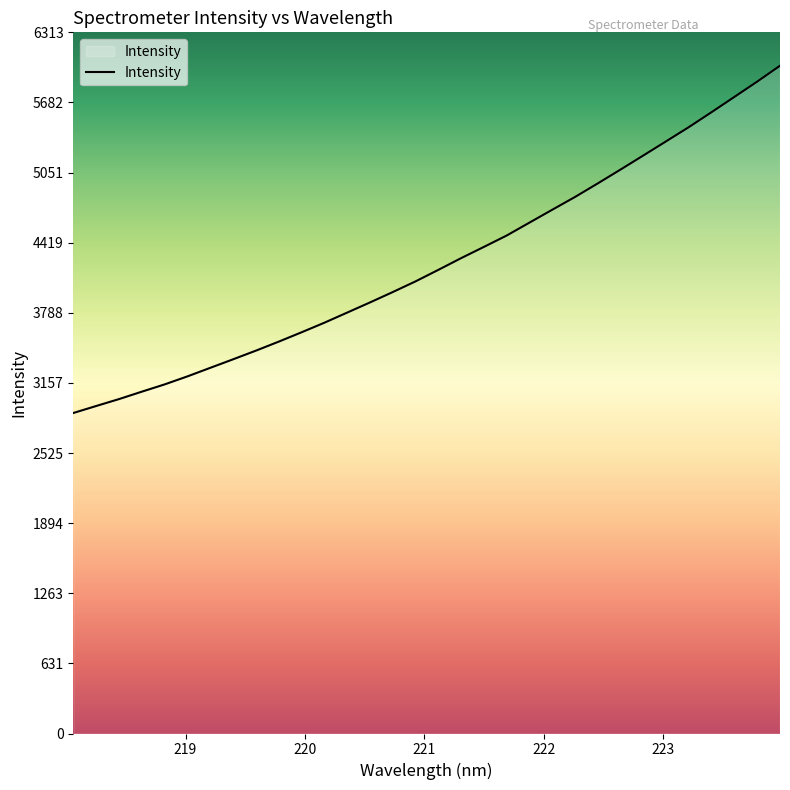

What is the smallest value displayed?

2885.7